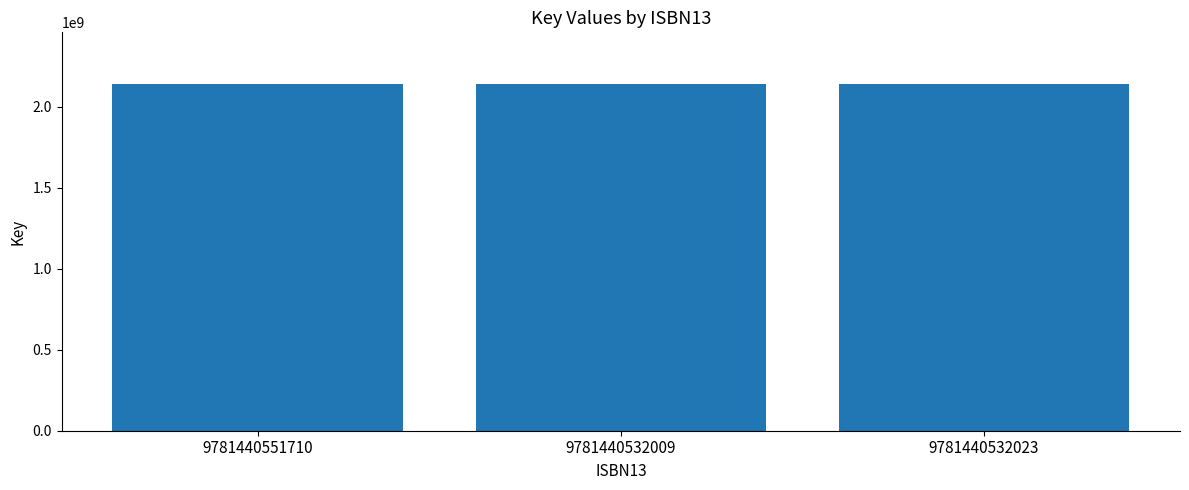

What is the label of the 2nd bar from the right?

9781440532009